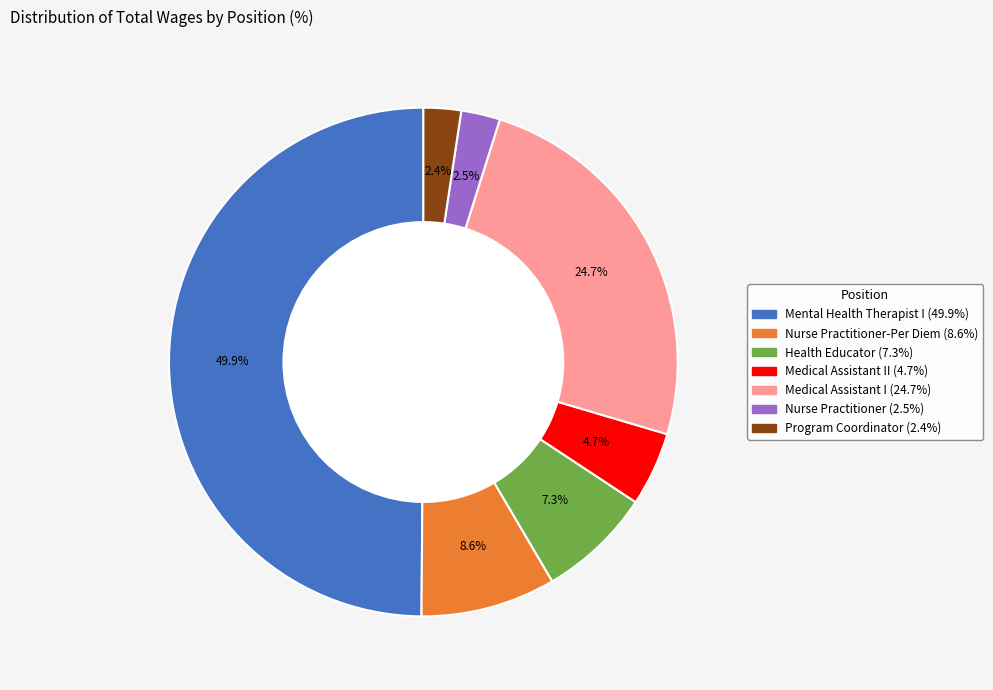

Count the number of slices in the pie.

7